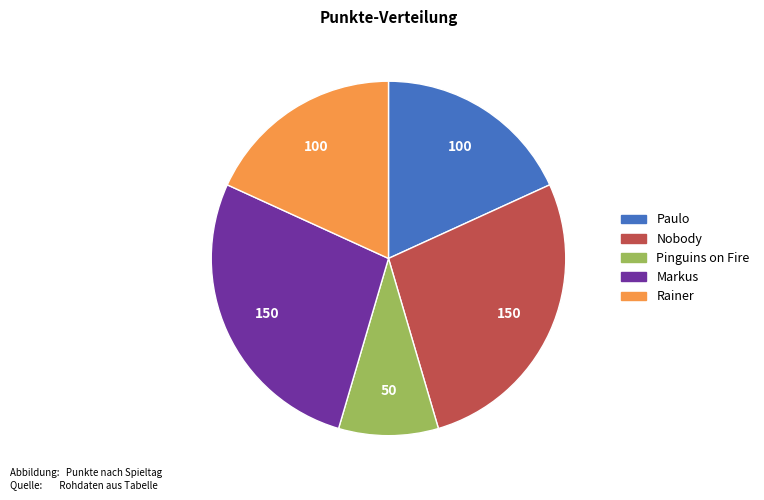

Count the number of slices in the pie.

5